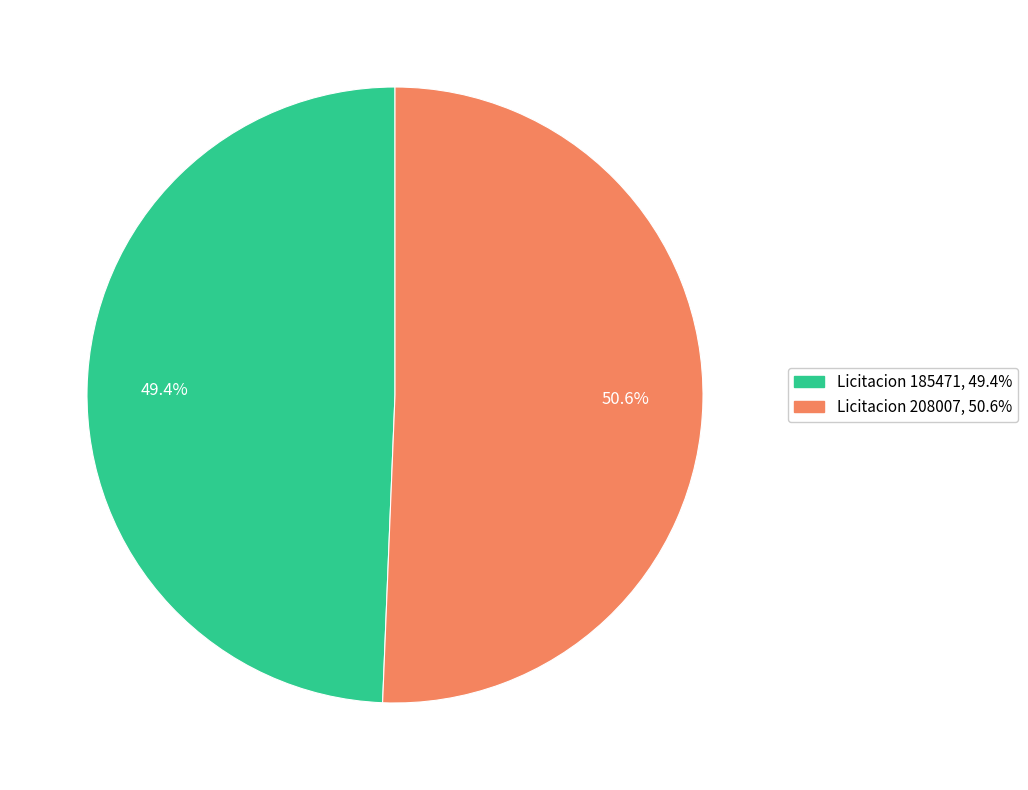

Is there any slice that represents more than half of the pie?

Yes